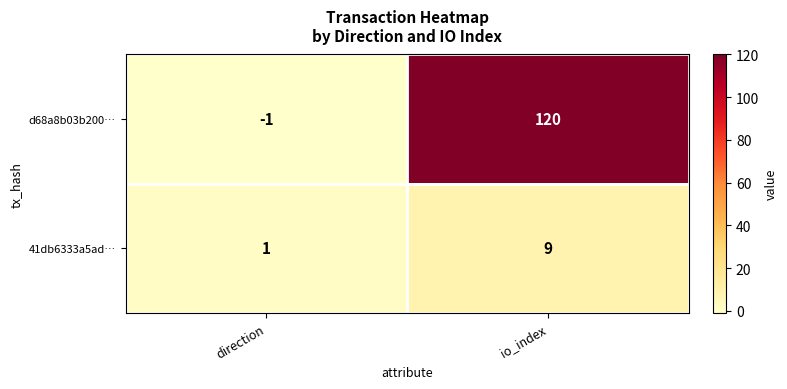

The value of 41db6333a5ad… at direction is 2. True or false?

False